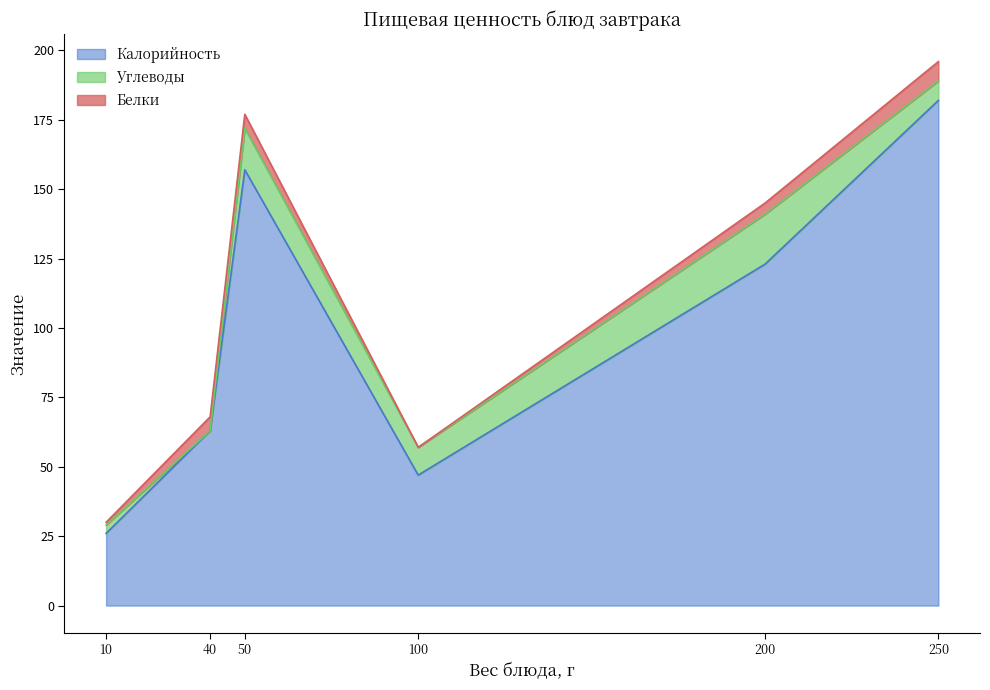

What is the highest value of the Калорийность series?

182